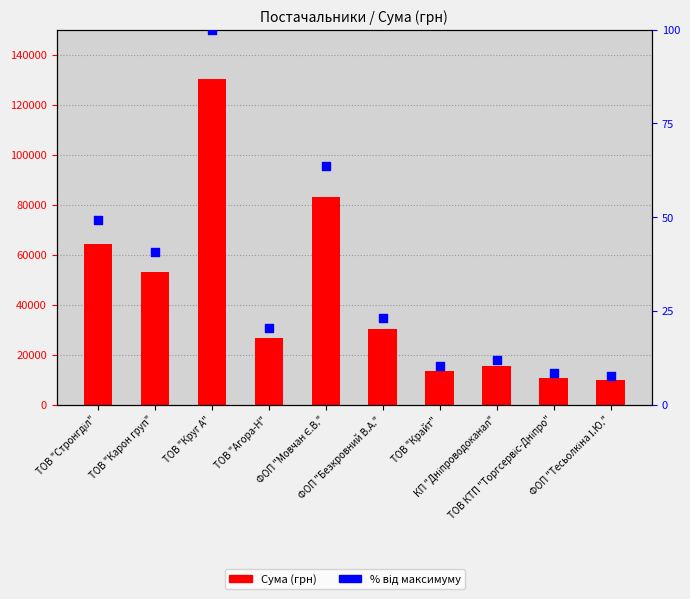

Which series has the largest total across all categories?

Сума (грн)